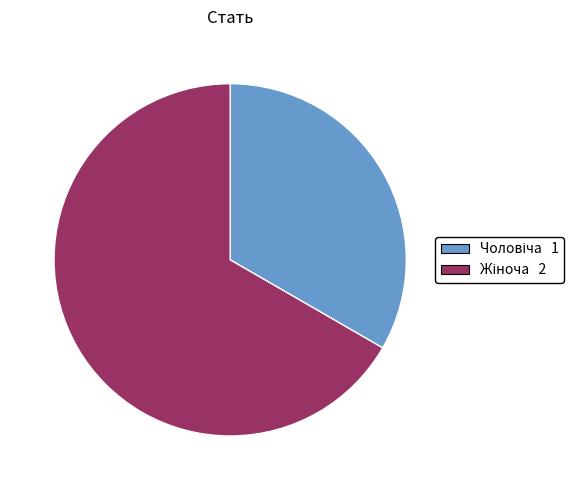

Is there a majority slice in this chart?

Yes